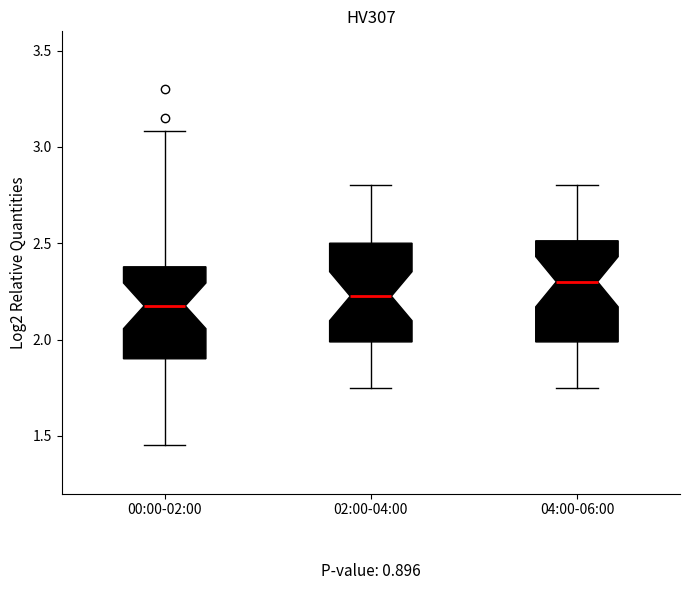

Reading left to right, read every box against the y-axis: the position of its median line, the range the box covers, and the ends of its whiskers. The values are not printed on the chart, so give them approximately, as read against the axis.

00:00-02:00: median 2.20, box 1.90 to 2.40, whiskers 1.45 to 3.10
02:00-04:00: median 2.25, box 2.00 to 2.50, whiskers 1.75 to 2.80
04:00-06:00: median 2.30, box 2.00 to 2.50, whiskers 1.75 to 2.80